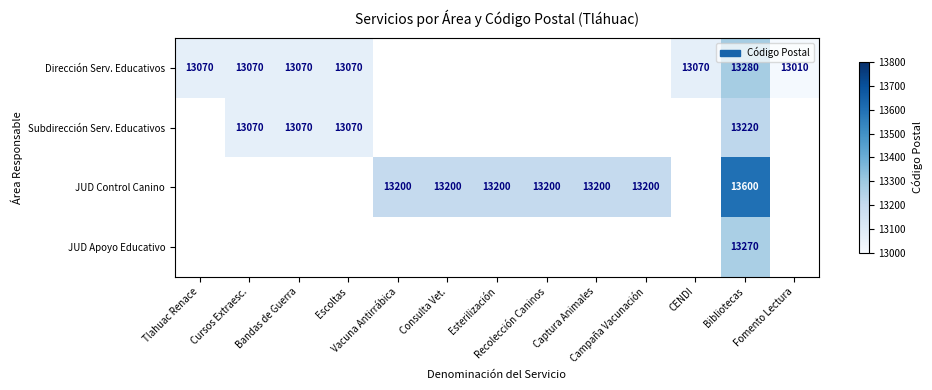

Which series changed the most between Tlahuac Renace and Escoltas?

Dirección Serv. Educativos